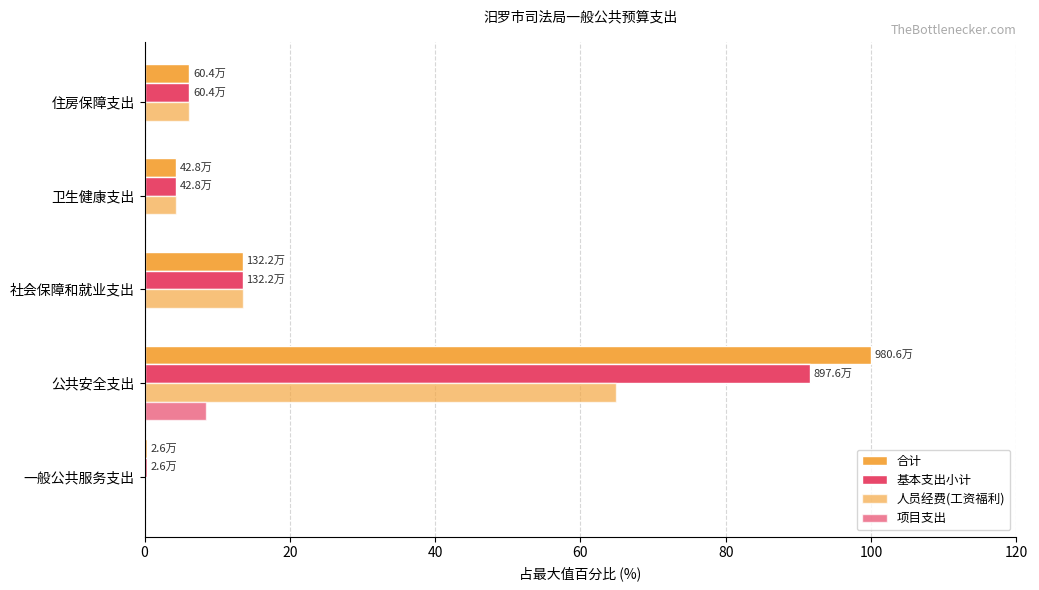

Reading left to right, transcribe all the data shown in this chart.

合计: 0.3	100.0	13.5	4.4	6.2
基本支出小计: 0.3	91.5	13.5	4.4	6.2
人员经费(工资福利): 0.0	64.9	13.5	4.4	6.2
项目支出: 0.0	8.5	0.0	0.0	0.0